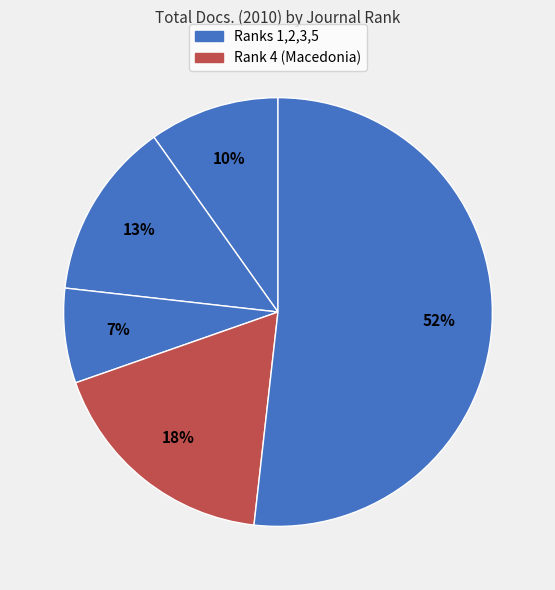

Count the number of slices in the pie.

5